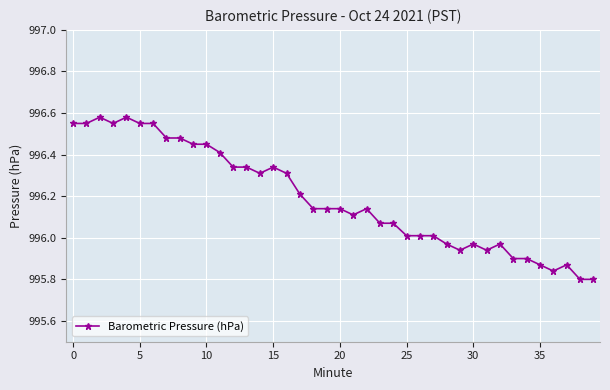

What is the average value?

996.2